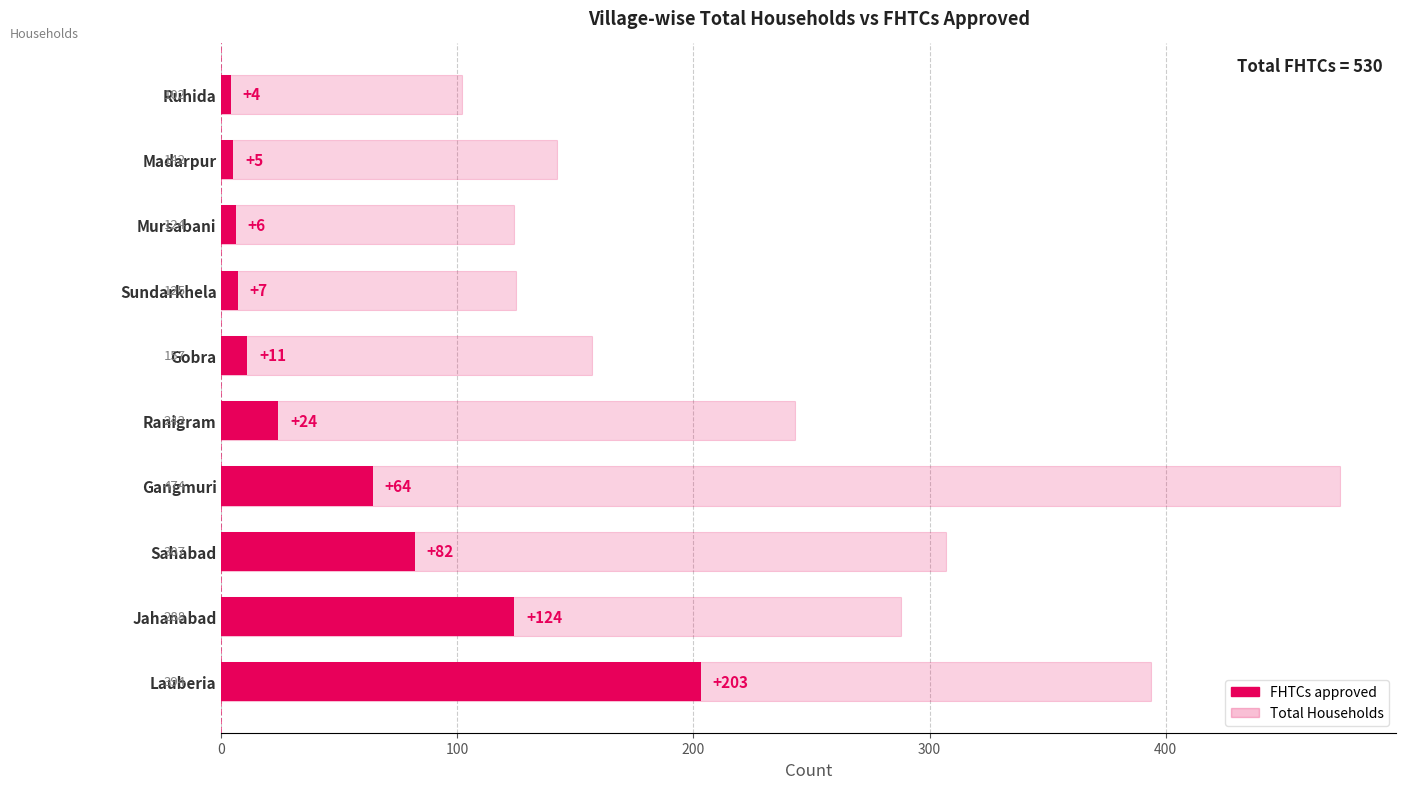

Rank the series by their average value, from highest to lowest.

Total Households, FHTCs approved